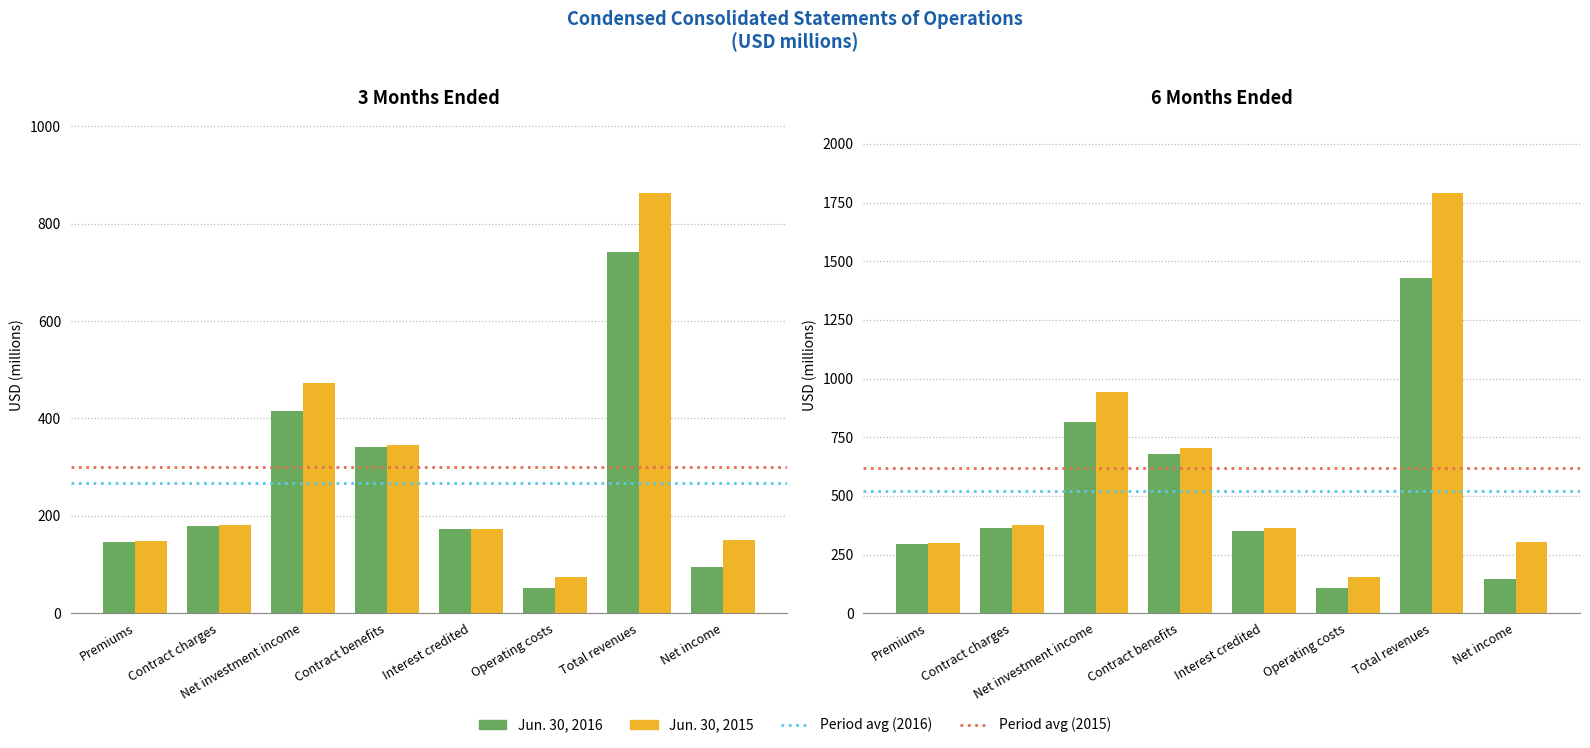

What is the average value of the 3M 2015 series?

301